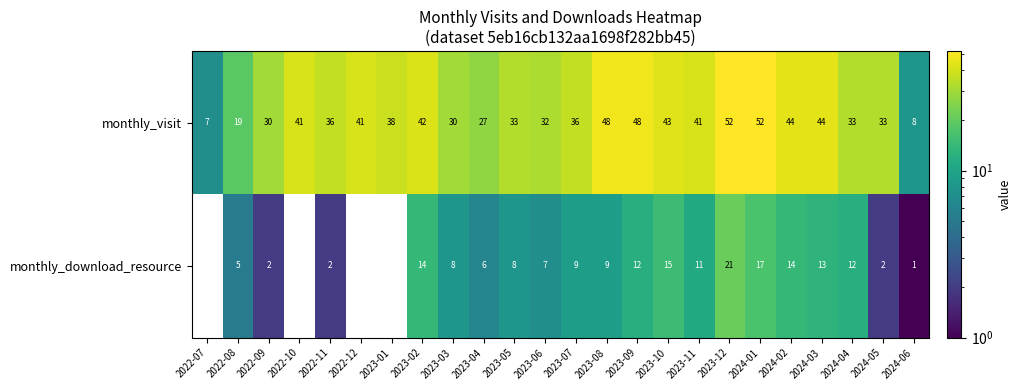

At 2023-07, list the series in order from smallest to largest.

monthly_download_resource, monthly_visit